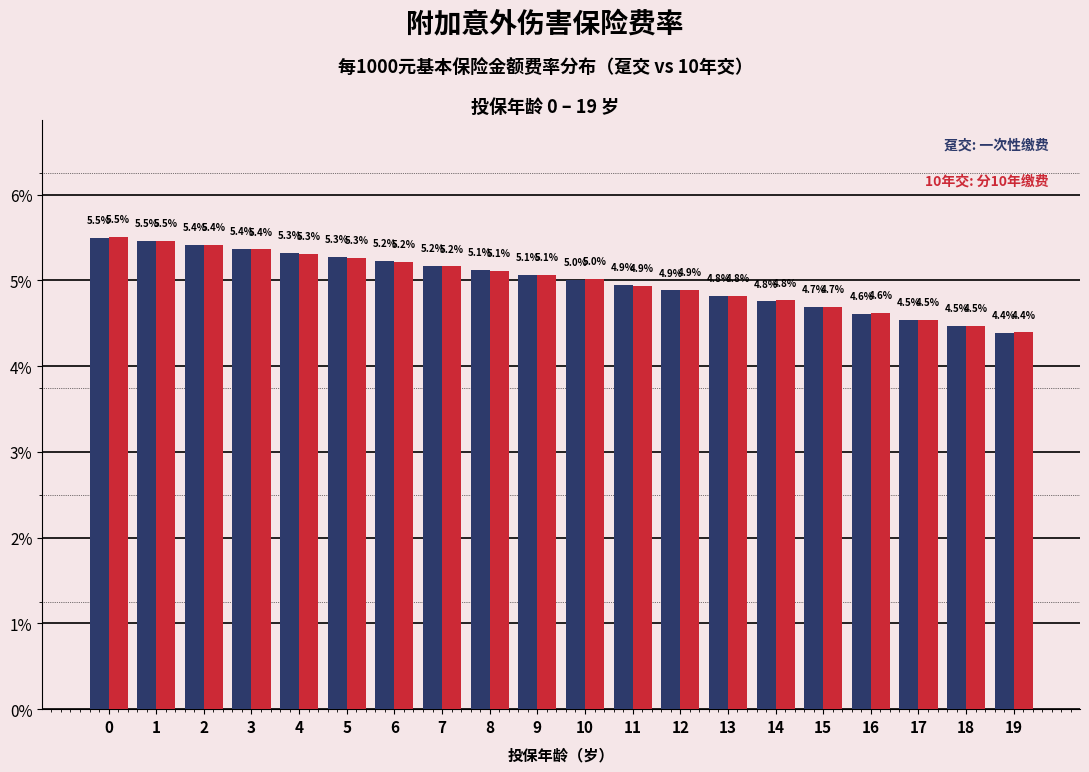

Reading right to left, what are all the values shown in this chart?

趸交: 4.4	4.5	4.5	4.6	4.7	4.8	4.8	4.9	4.9	5.0	5.1	5.1	5.2	5.2	5.3	5.3	5.4	5.4	5.5	5.5
10年交: 4.4	4.5	4.5	4.6	4.7	4.8	4.8	4.9	4.9	5.0	5.1	5.1	5.2	5.2	5.3	5.3	5.4	5.4	5.5	5.5